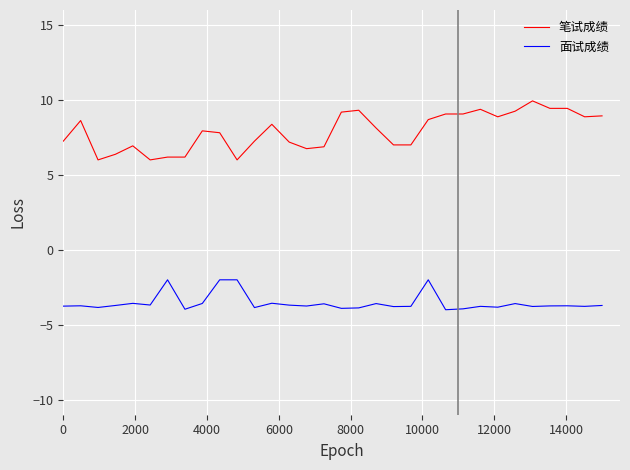

How many lines are shown in the chart?

2